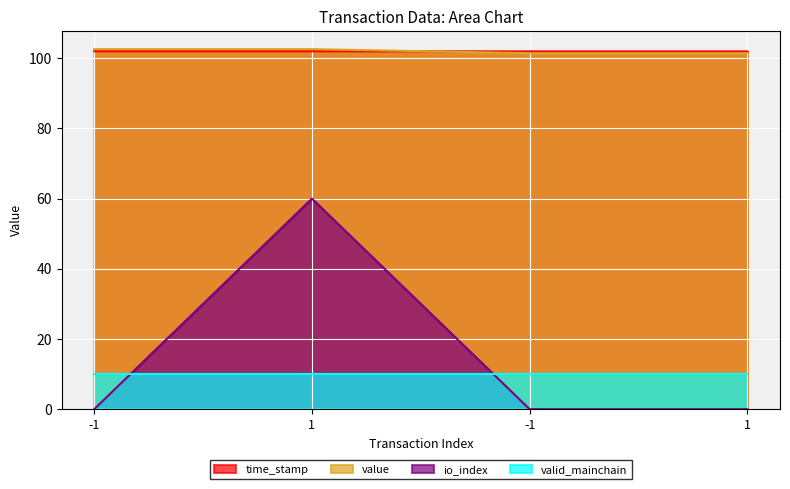

True or false: time_stamp has a value of 101.9 at -1.

True